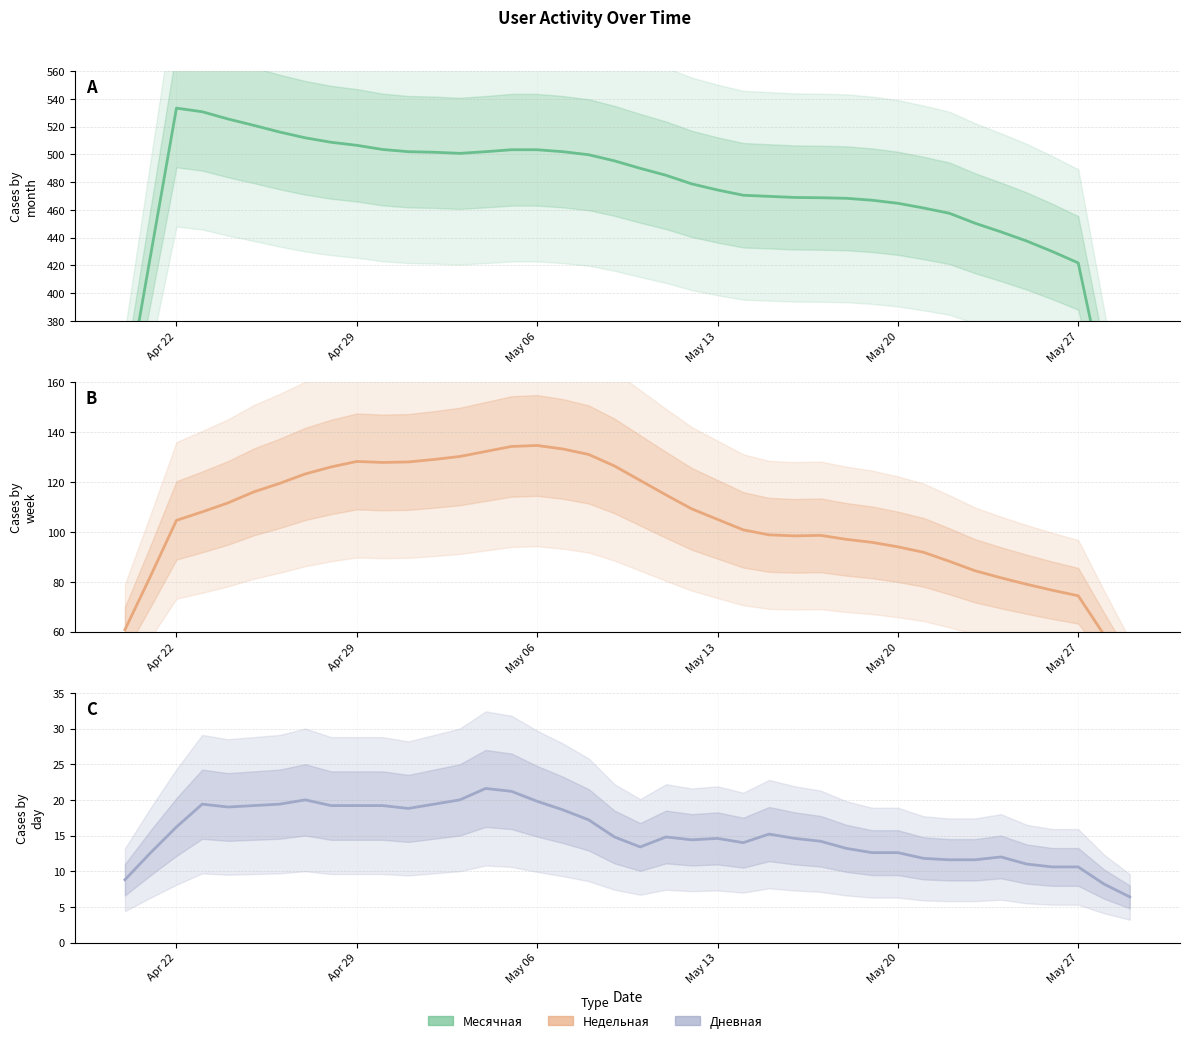

List the series in order of their peak value, lowest first.

Дневная, Недельная, Месячная